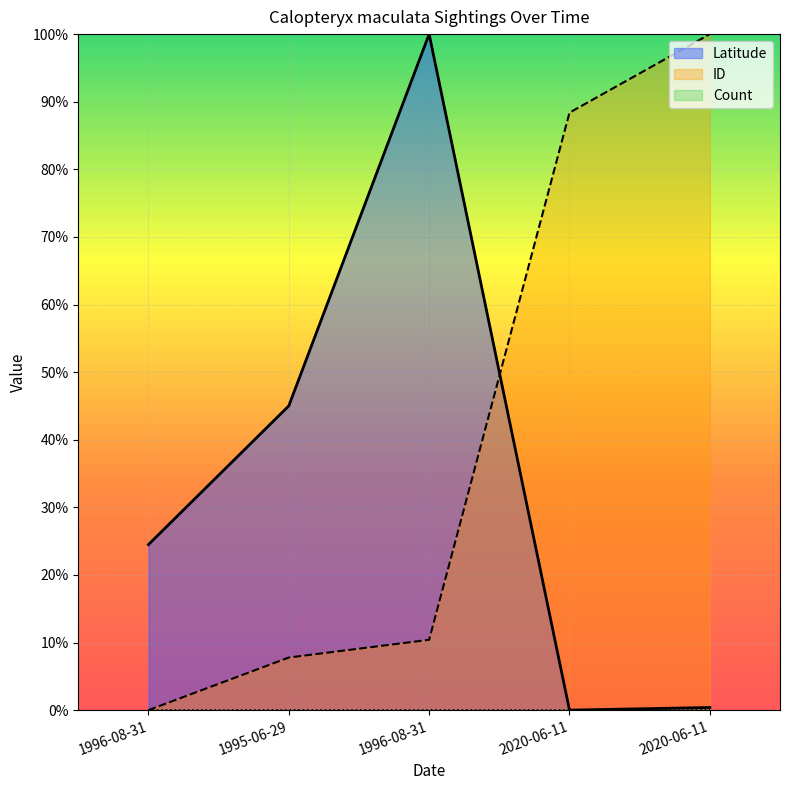

True or false: Latitude and ID cross at least once.

True